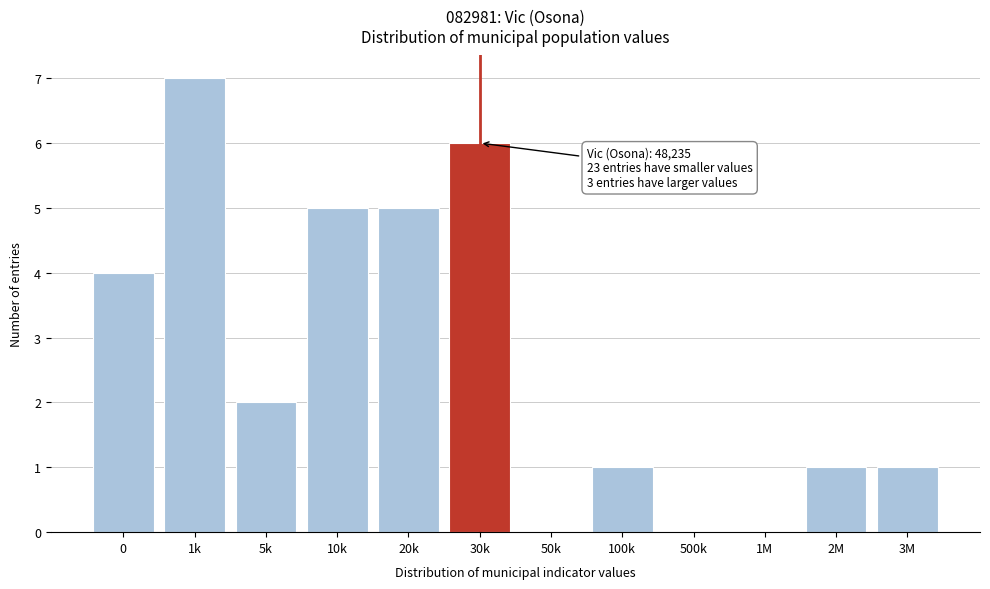

Reading right to left, extract all data points from this chart.

3M=1	2M=1	1M=0	500k=0	100k=1	50k=0	30k=6	20k=5	10k=5	5k=2	1k=7	0=4